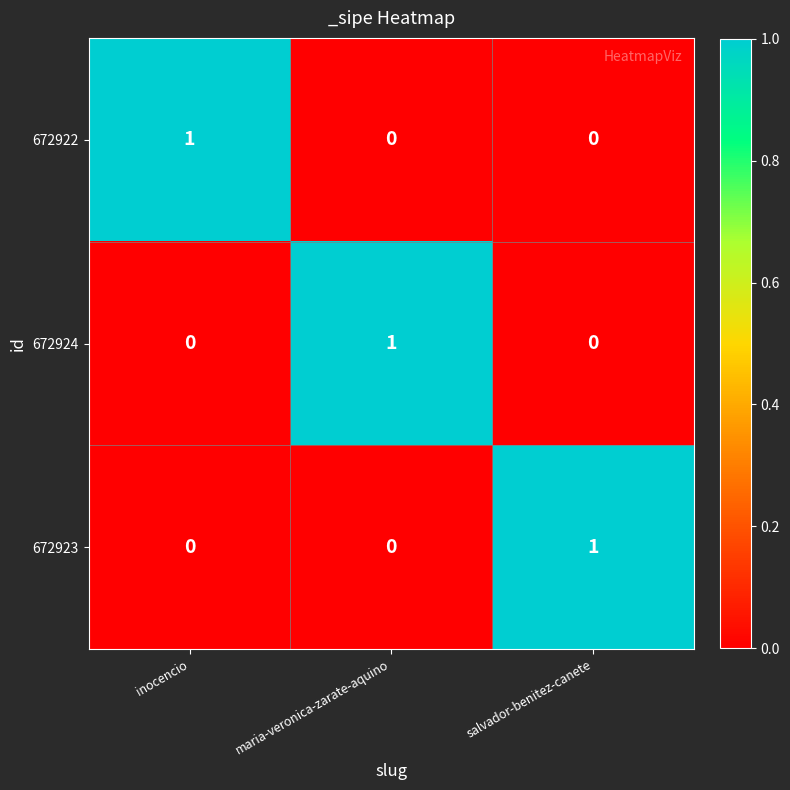

At which label does 672922 reach its peak?

inocencio